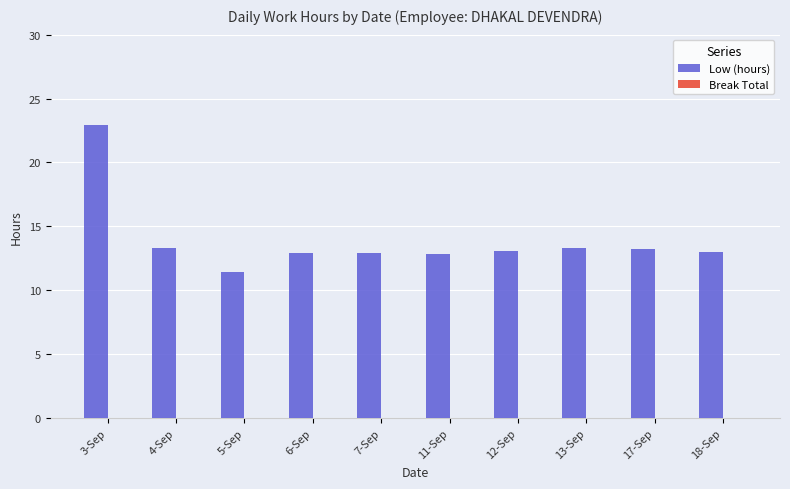

What is the change in value from 5-Sep to 13-Sep?

+1.9